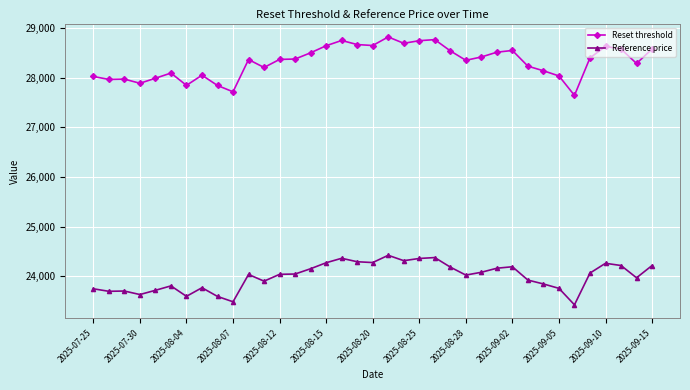

Which series has the largest total across all categories?

Reset threshold